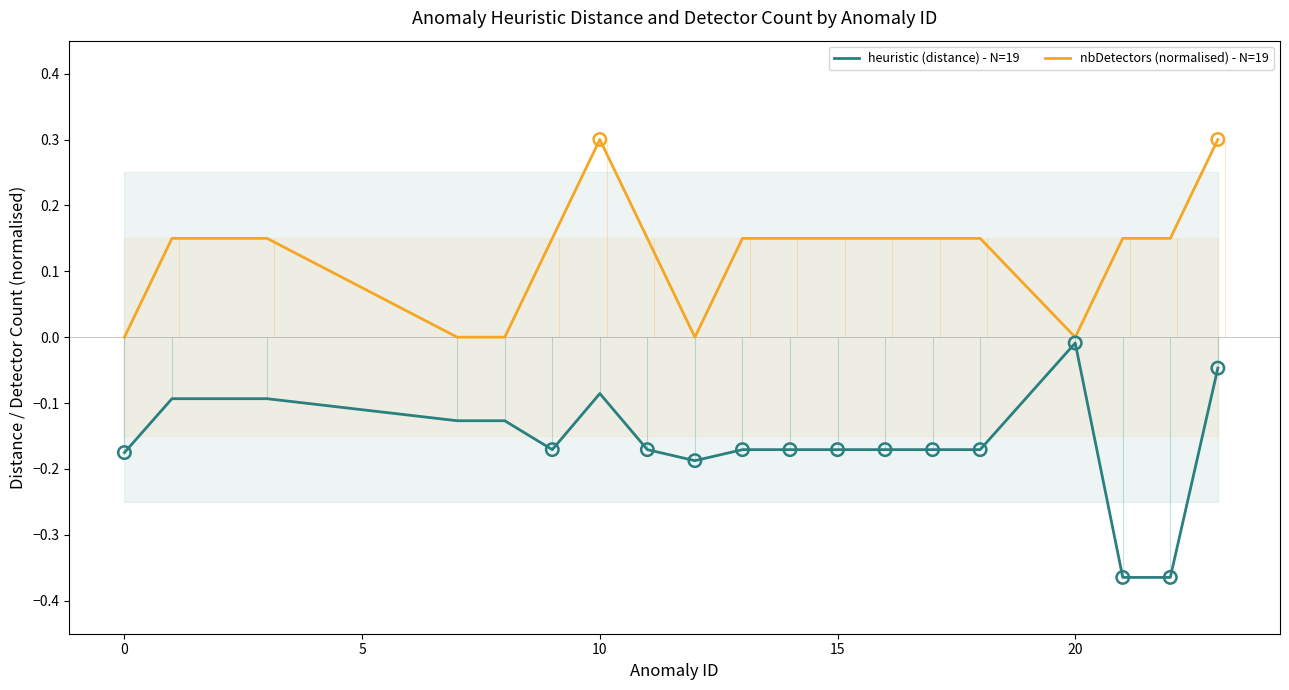

The value of heuristic (distance) - N=19 at 10 is -0.0. True or false?

False